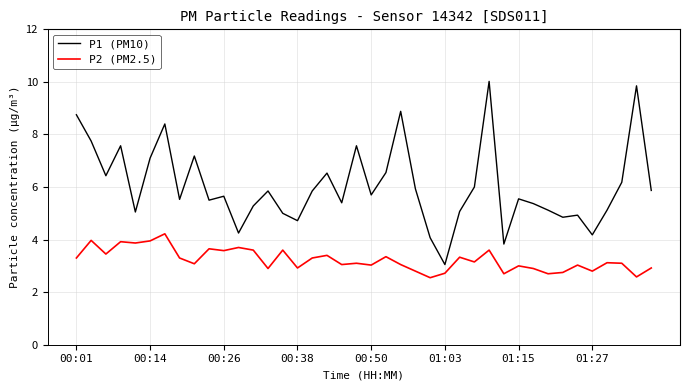

True or false: P1 (PM10) and P2 (PM2.5) intersect in this chart.

False